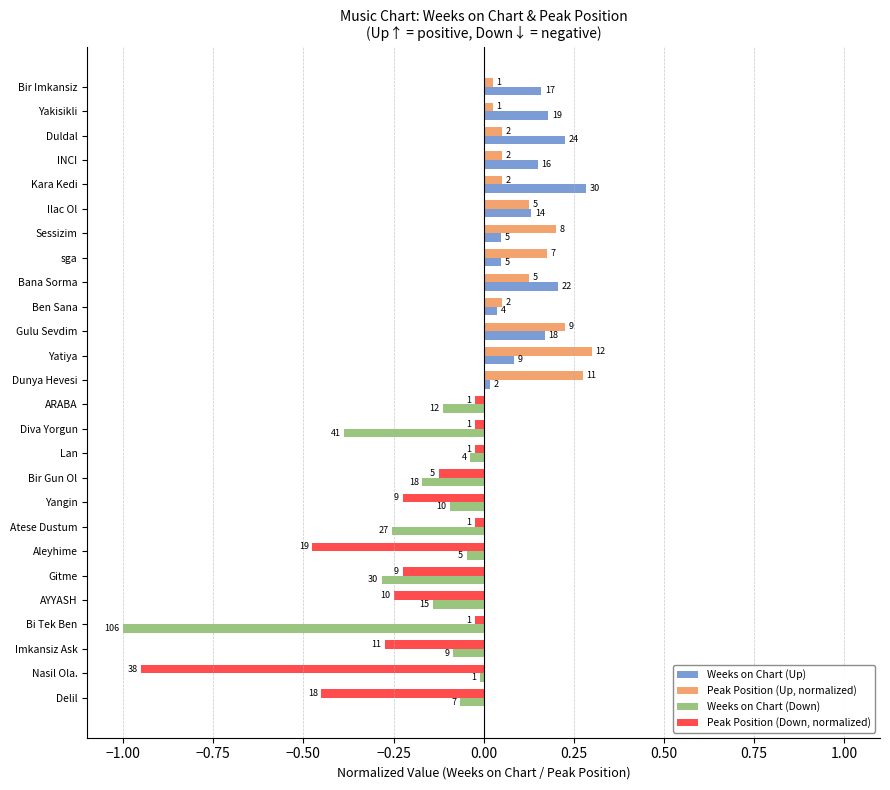

Reading left to right, extract all data points from this chart.

Weeks on Chart (Up): 0.2	0.2	0.2	0.2	0.3	0.1	0.0	0.0	0.2	0.0	0.2	0.1	0.0
Peak Position (Up, normalized): 0.0	0.0	0.1	0.1	0.1	0.1	0.2	0.2	0.1	0.1	0.2	0.3	0.3
Weeks on Chart (Down): -0.1	-0.4	-0.0	-0.2	-0.1	-0.3	-0.0	-0.3	-0.1	-1.0	-0.1	-0.0	-0.1
Peak Position (Down, normalized): -0.0	-0.0	-0.0	-0.1	-0.2	-0.0	-0.5	-0.2	-0.2	-0.0	-0.3	-0.9	-0.5